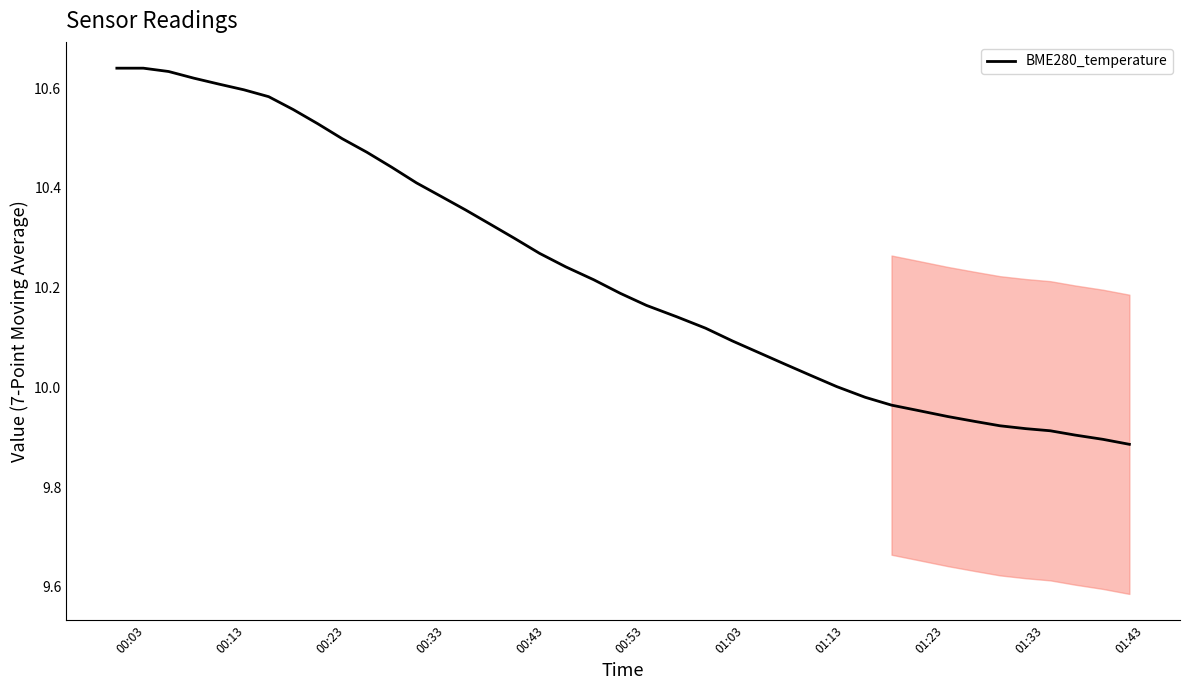

What is the maximum value shown in the chart?

10.6